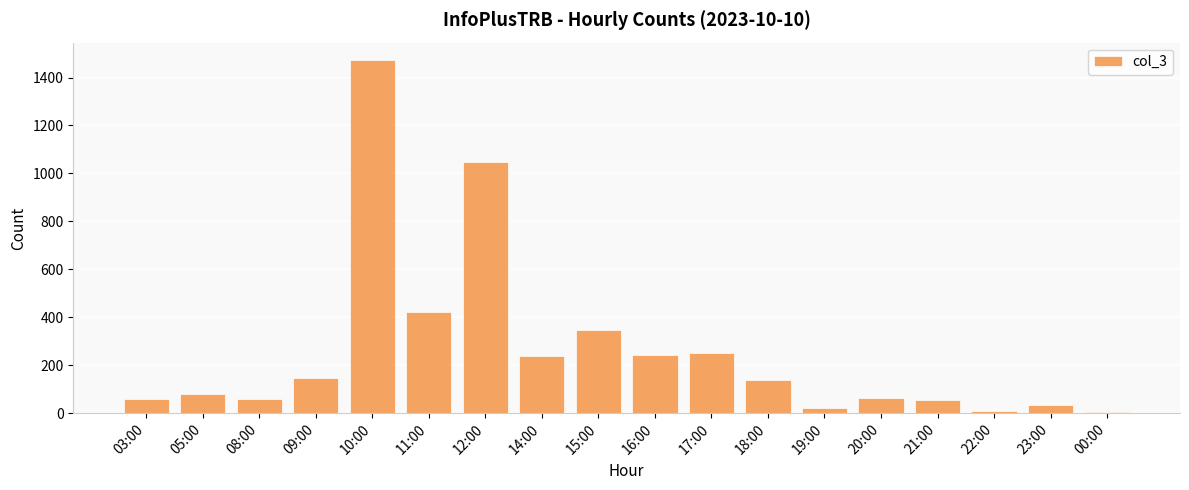

Where does the data first go above 139?

09:00